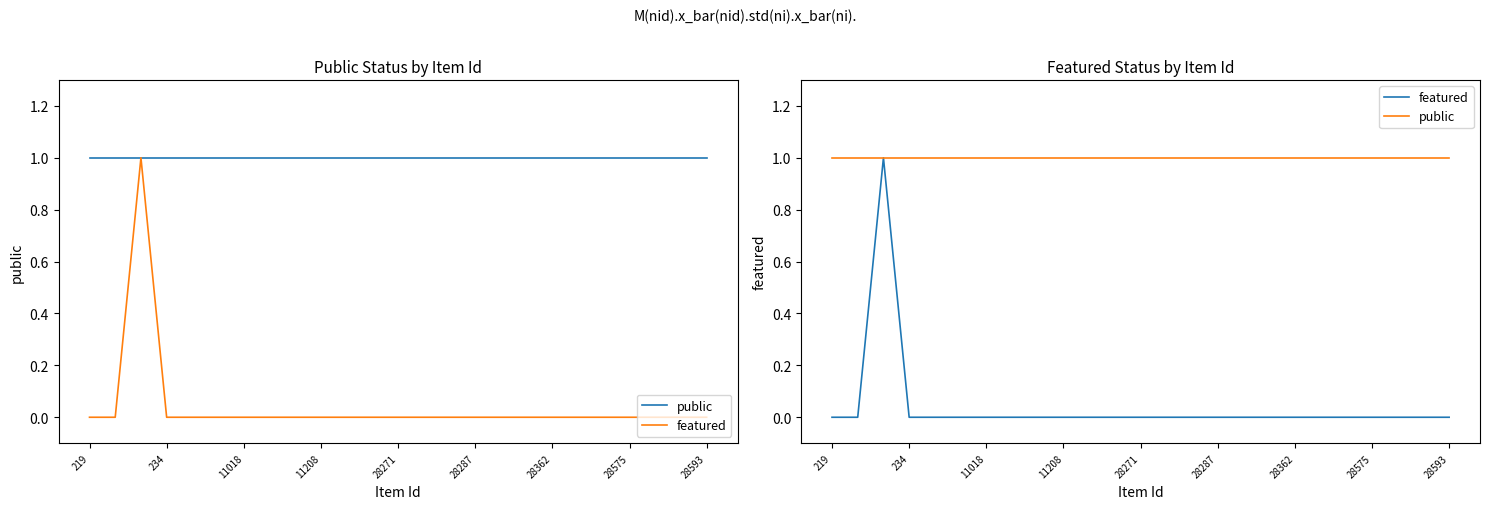

List the labels in order of public value, largest first.

219, 234, 11018, 11208, 28271, 28287, 28362, 28575, 28593, 9, 10, 11, 12, 13, 14, 15, 16, 17, 18, 19, 20, 21, 22, 23, 24